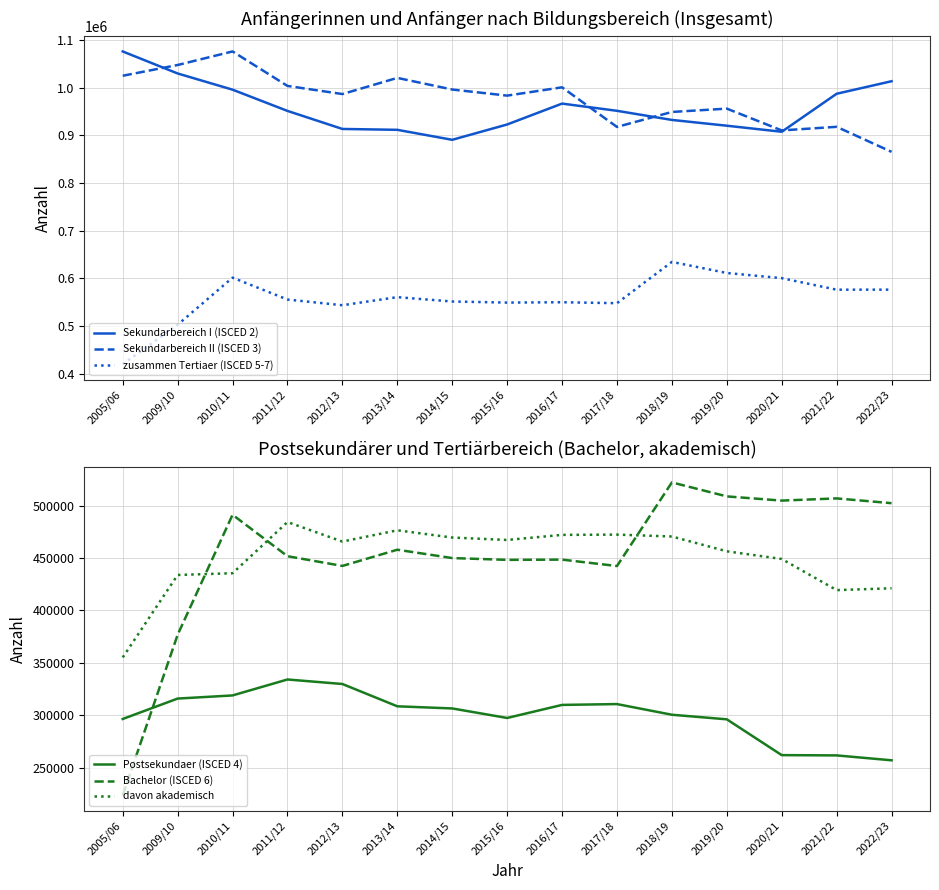

Is it true that davon akademisch equals 569063 at 2005/06?

False